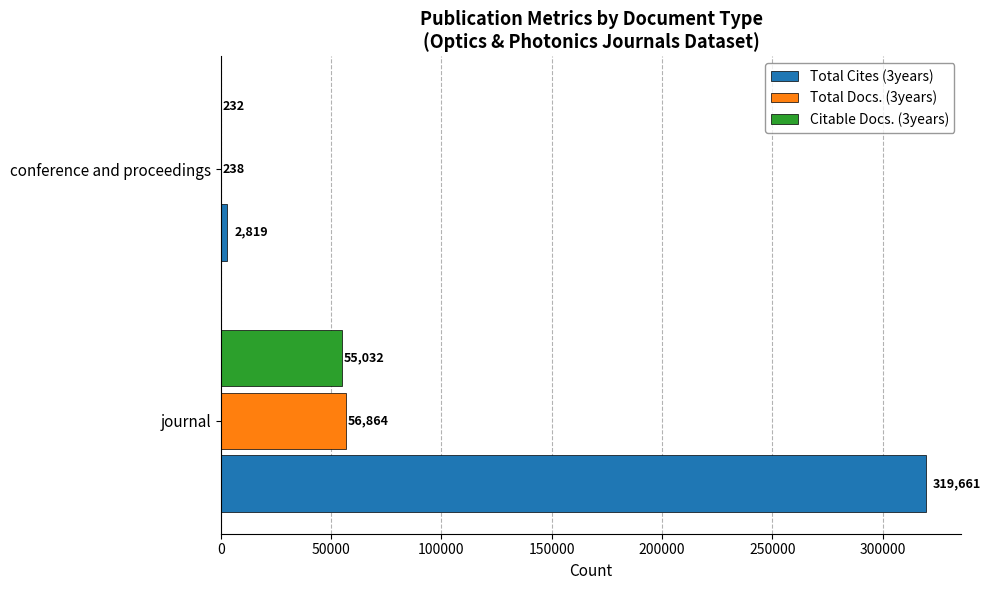

What is the total value across all series at conference and proceedings?

3289